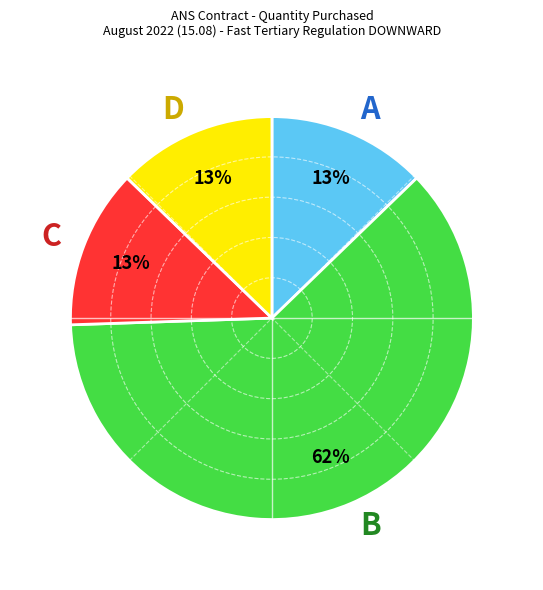

What is the ratio of the value at C to the value at D?

1.0